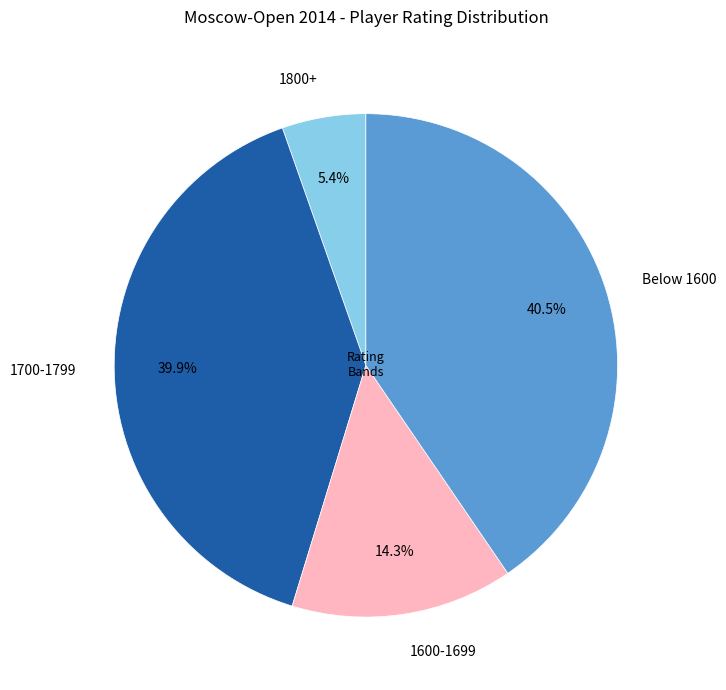

How many slices are in this pie chart?

4